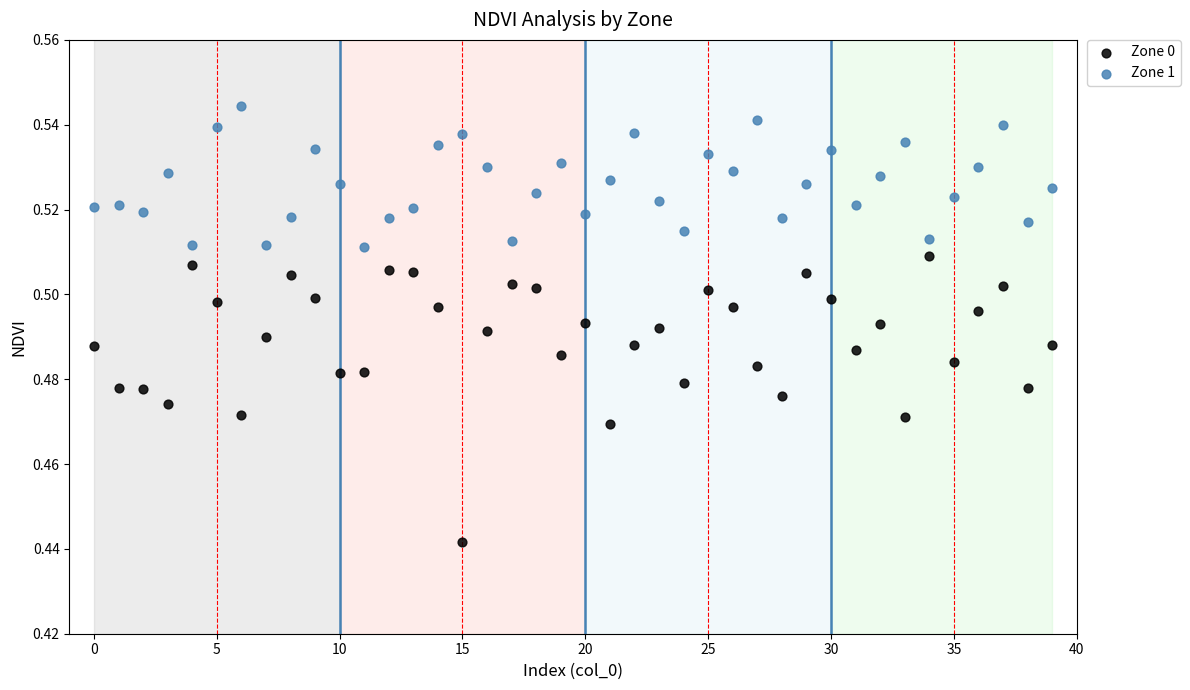

Which series contains the lowest Y value?

Zone 0